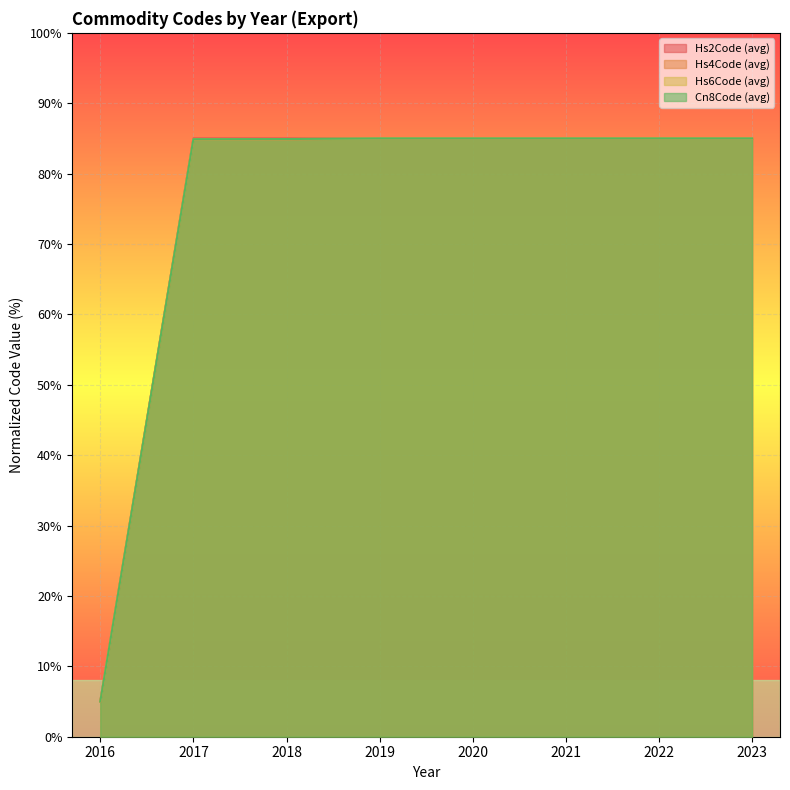

How many lines are shown in the chart?

4